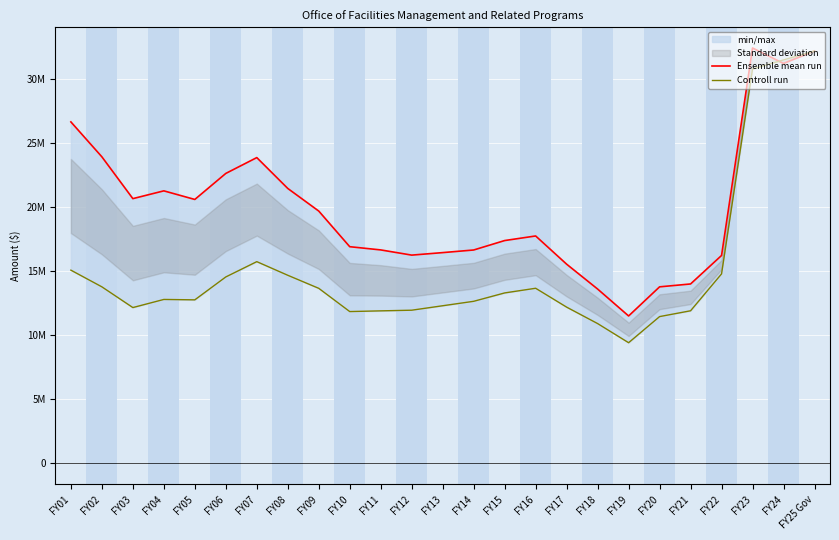

What is the spread (max minus min) of values at FY01?

11574371